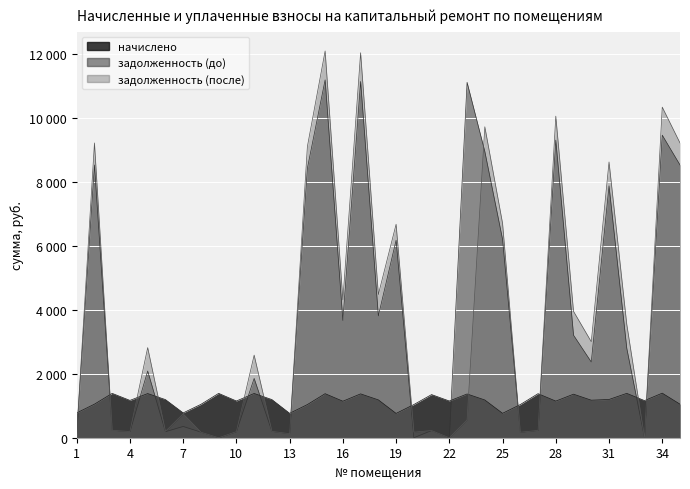

What is the highest value of the задолженность (до) series?

11186.8